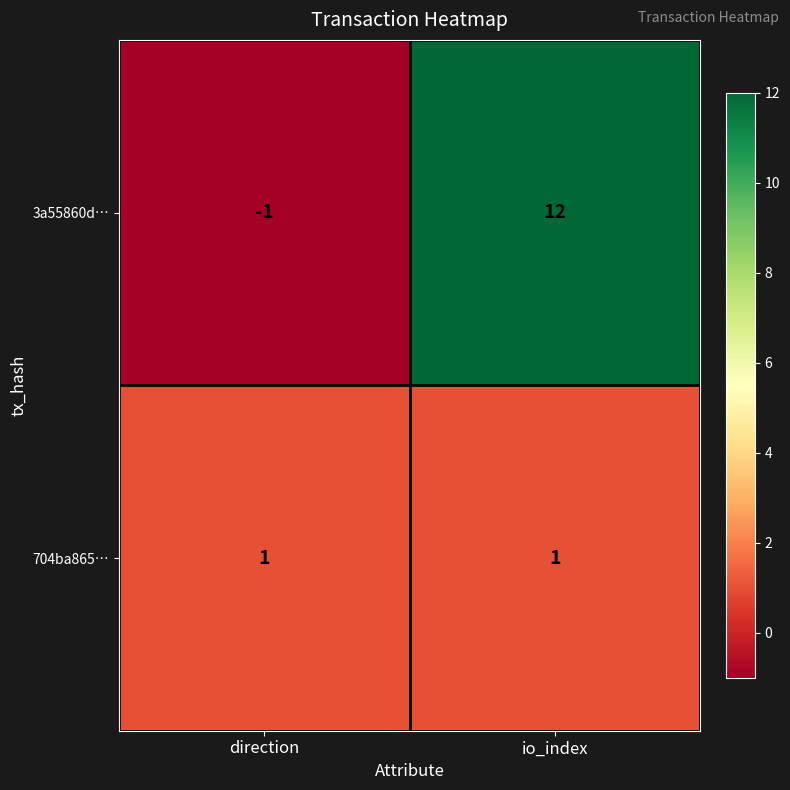

Reading left to right, what are all the values shown in this chart?

3a55860d…: -1	12
704ba865…: 1	1